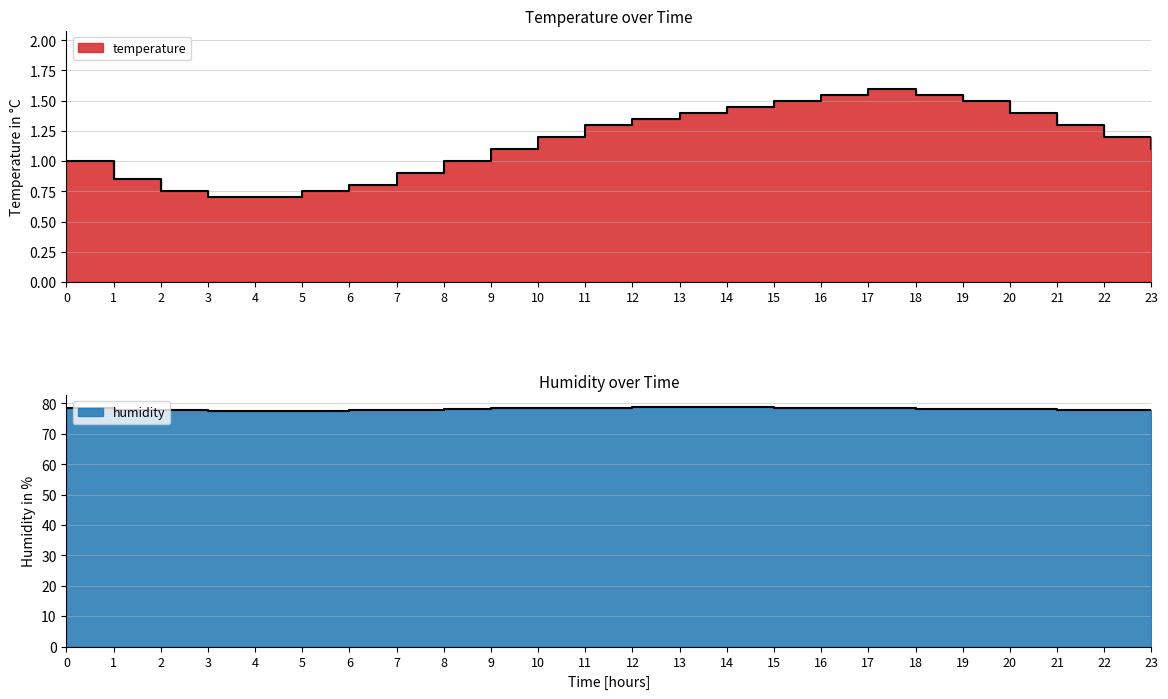

Between 9 and 17, which is larger?

17